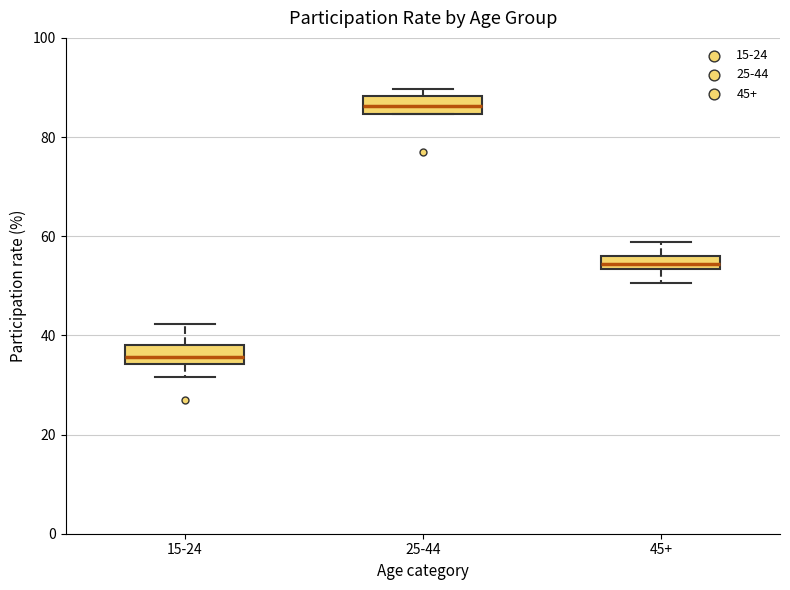

Where does the lower whisker of the box for 15-24 end on the y-axis? The values are not printed on the chart, so give them approximately, as read against the axis.

32